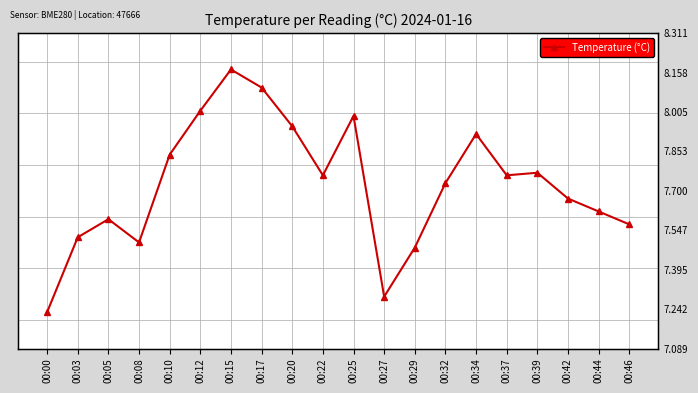

What is the difference between the second highest and second lowest values?

0.8